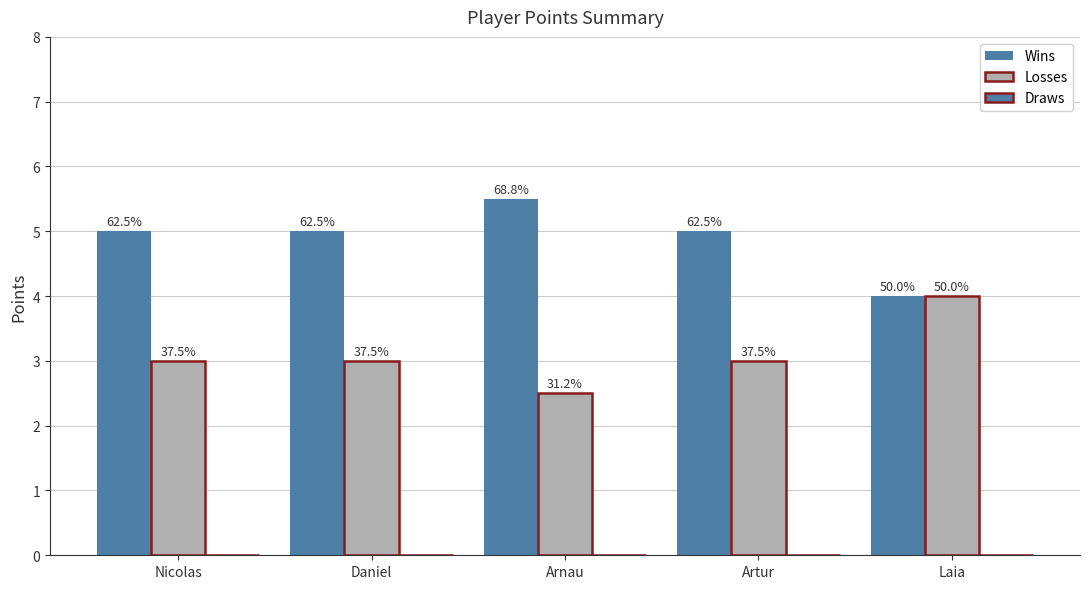

What position from the right is Artur?

2